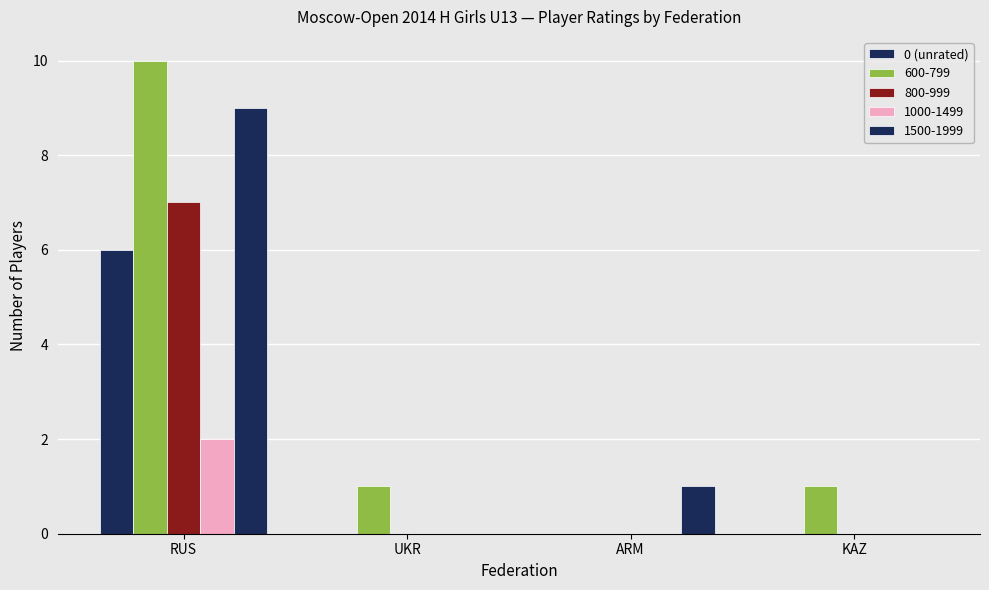

How many groups of bars are there?

4